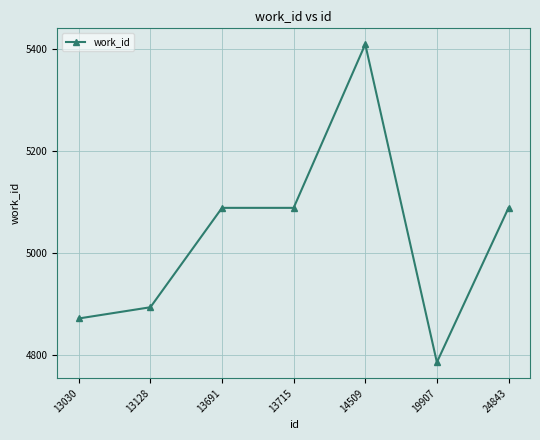

What is the value of the 7th point from the left?

5088